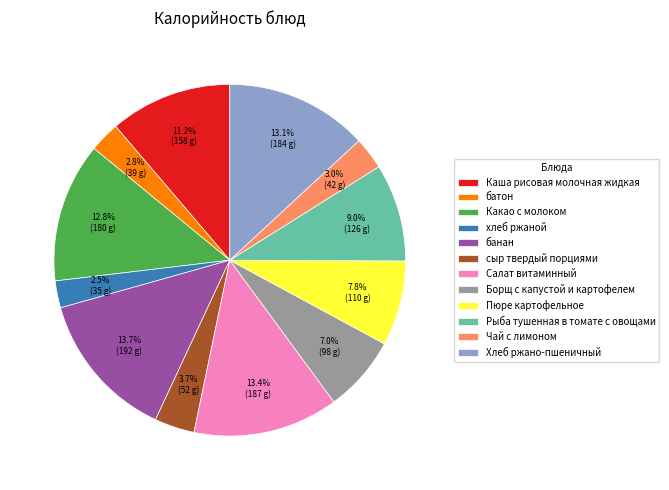

Does хлеб ржаной represent more than half of the total?

No